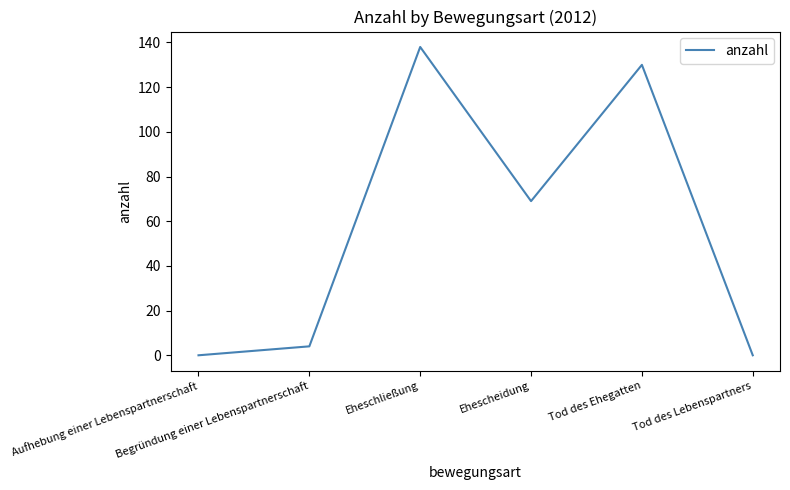

How many interior local peaks (higher than both neighbors) does the data have?

2